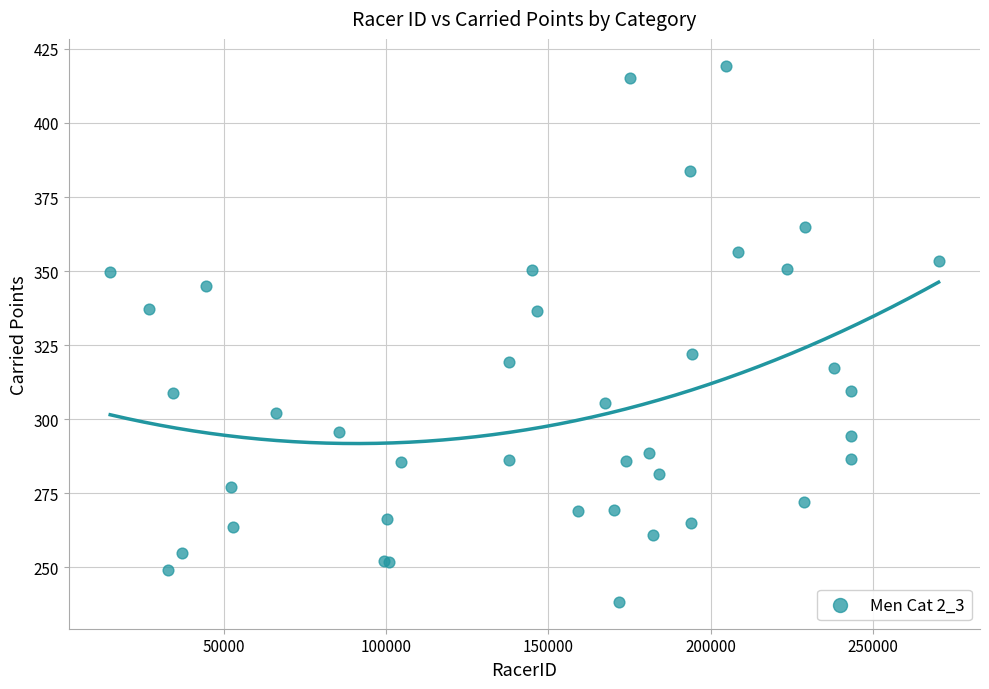

What Y value in the scatter plot is closest to 328?

322.1